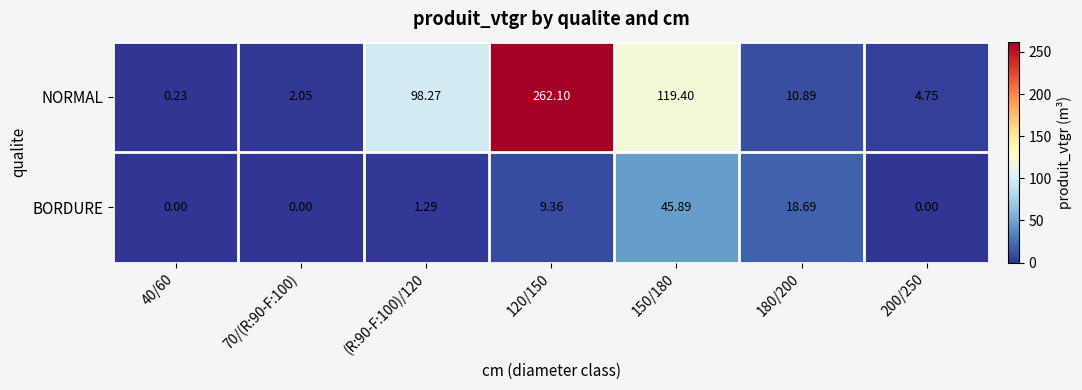

How many distinct data groups are displayed?

2